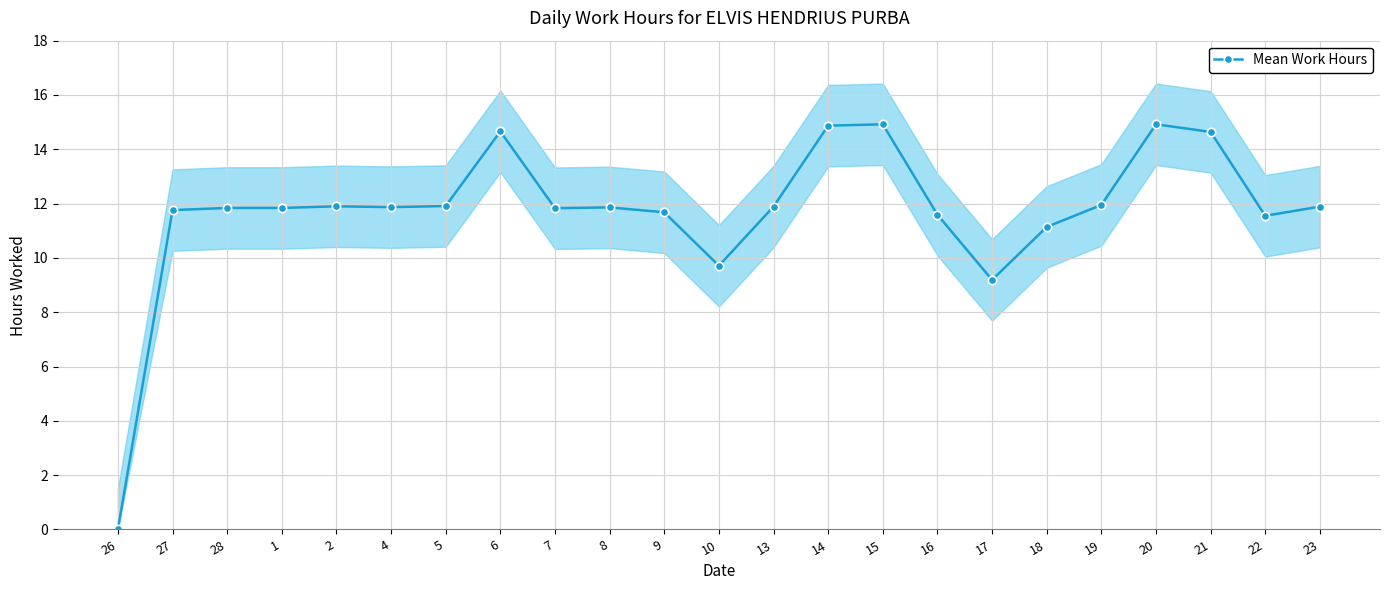

Reading left to right, extract all data points from this chart.

26=0.0	27=11.8	28=11.8	1=11.8	2=11.9	4=11.9	5=11.9	6=14.7	7=11.8	8=11.9	9=11.7	10=9.7	13=11.9	14=14.9	15=14.9	16=11.6	17=9.2	18=11.1	19=11.9	20=14.9	21=14.6	22=11.6	23=11.9